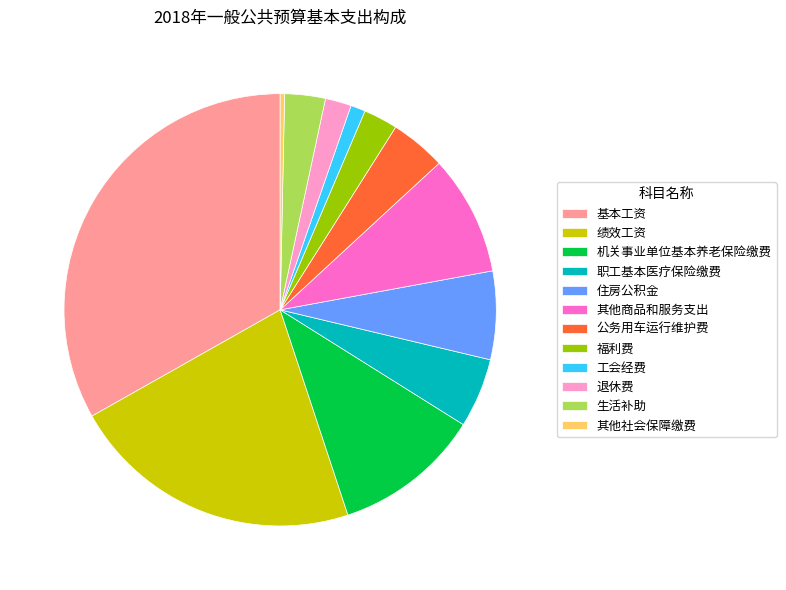

True or false: 其他商品和服务支出 accounts for 3% of the total.

False